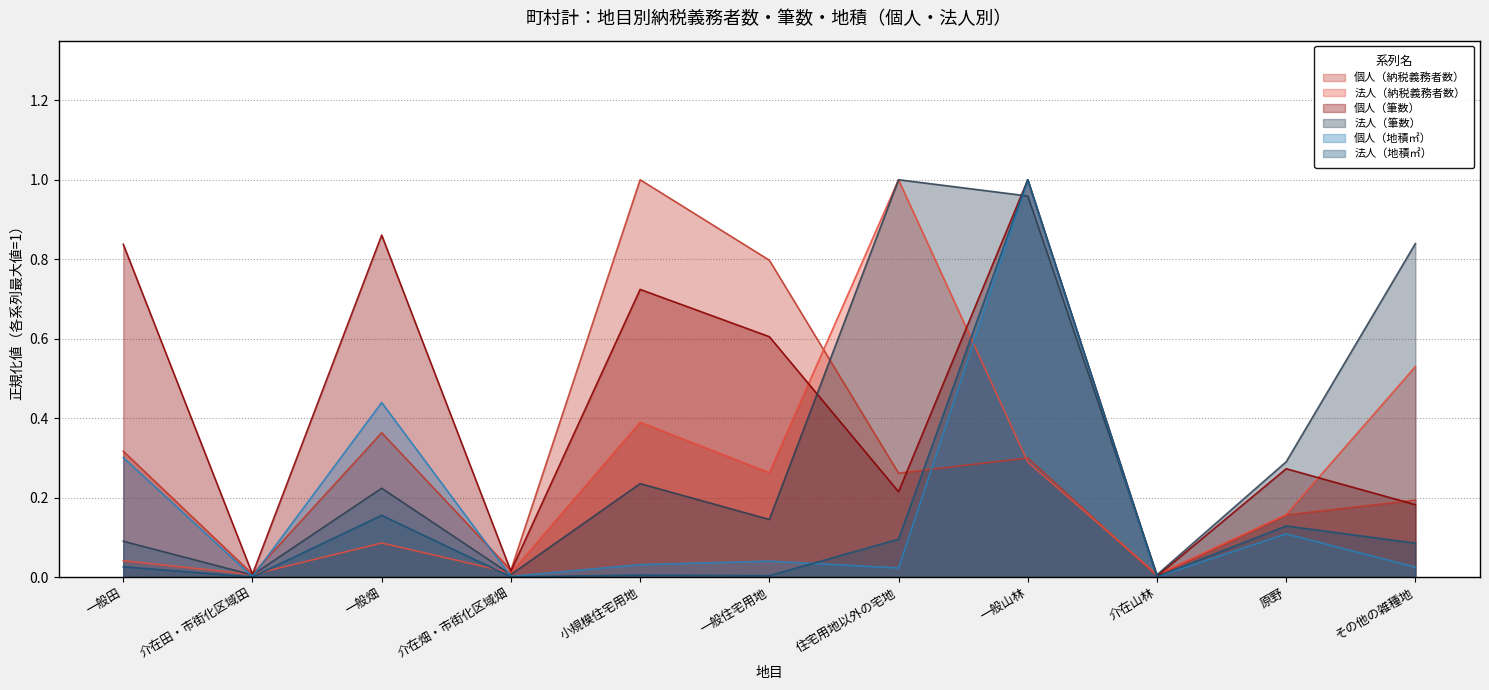

What is the total value across all series at 住宅用地以外の宅地?

2.6